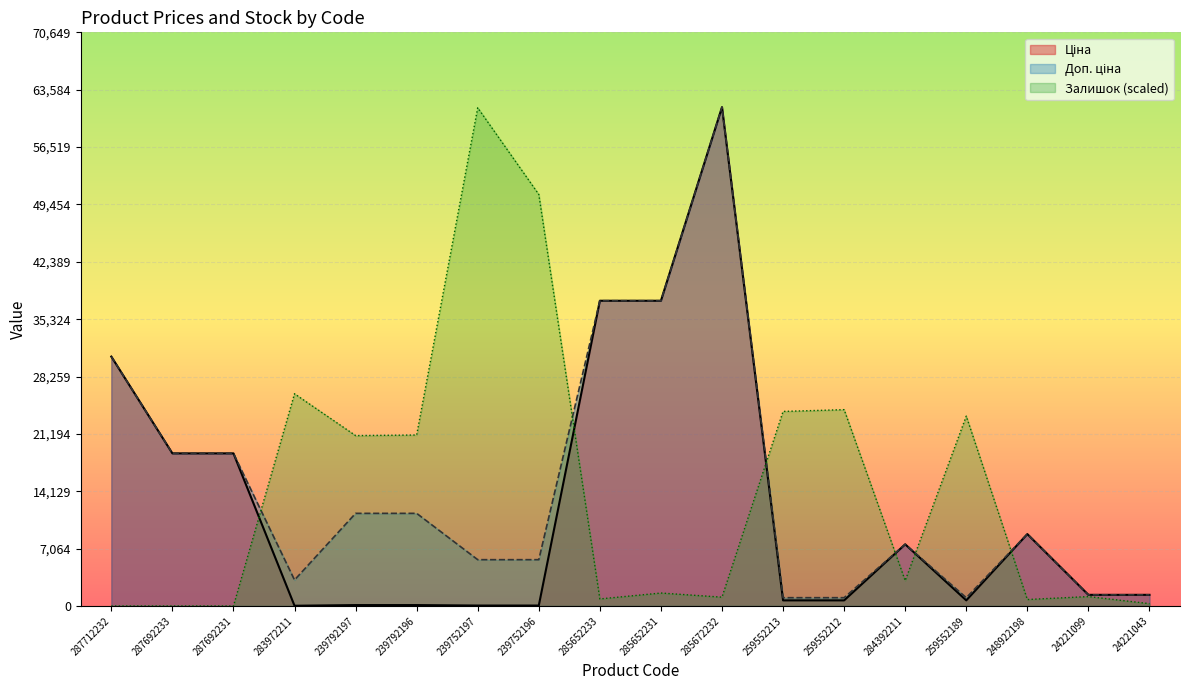

Reading left to right, extract all data points from this chart.

Ціна: 287712232=30717.1	287692233=18796.8	287692231=18796.8	283972211=32.0	239792197=114.1	239792196=114.1	239752197=57.0	239752196=57.0	285652233=37593.6	285652231=37593.6	285672232=61434.3	259552213=693.7	259552212=693.7	284392211=7596.5	259552189=693.7	248922198=8856.7	24221099=1375.4	24221043=1375.4
Доп. ціна: 287712232=30717.1	287692233=18796.8	287692231=18796.8	283972211=3205.0	239792197=11410.0	239792196=11410.0	239752197=5705.0	239752196=5705.0	285652233=37593.6	285652231=37593.6	285672232=61434.3	259552213=1024.6	259552212=1024.6	284392211=7596.5	259552189=1024.6	248922198=8856.7	24221099=1375.0	24221043=1375.0
Залишок: 287712232=0.0	287692233=0.0	287692231=0.0	283972211=26142.2	239792197=20986.4	239792196=21059.0	239752197=61361.6	239752196=50686.9	285652233=871.4	285652231=1597.6	285672232=1089.3	259552213=23963.7	259552212=24181.6	284392211=3122.5	259552189=23382.8	248922198=798.8	24221099=1161.9	24221043=290.5